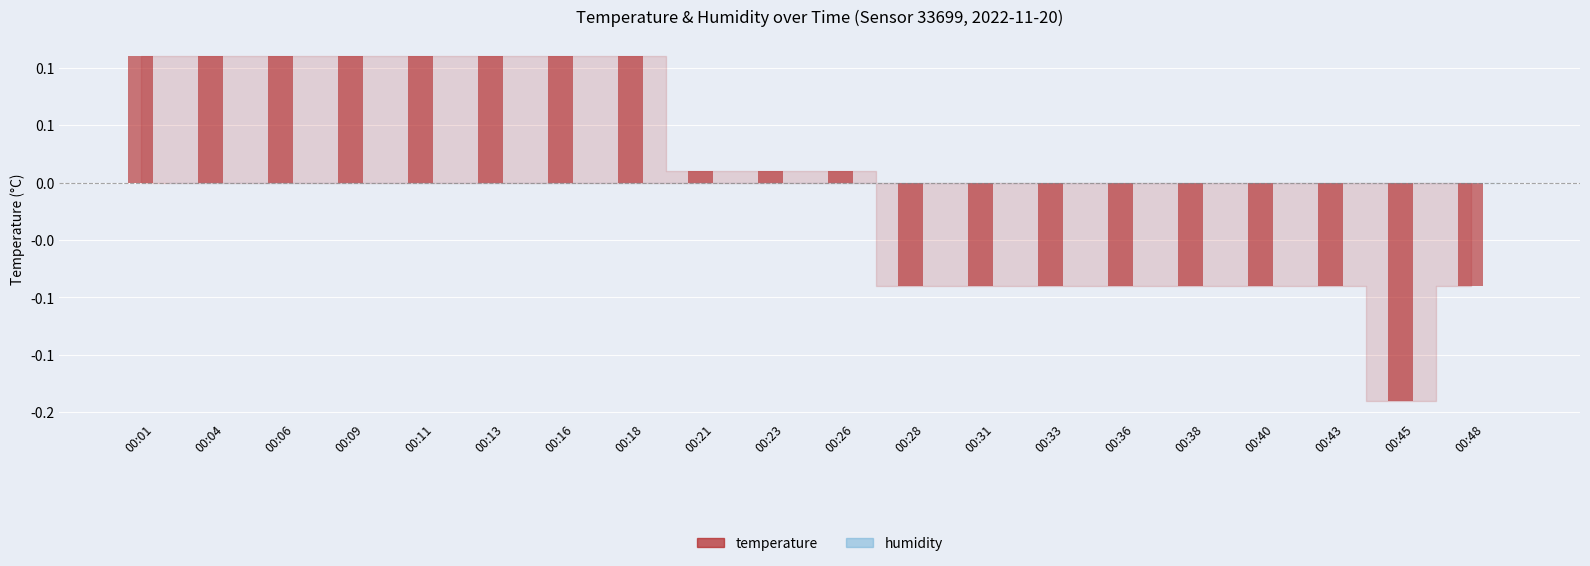

Are the bars horizontal?

No